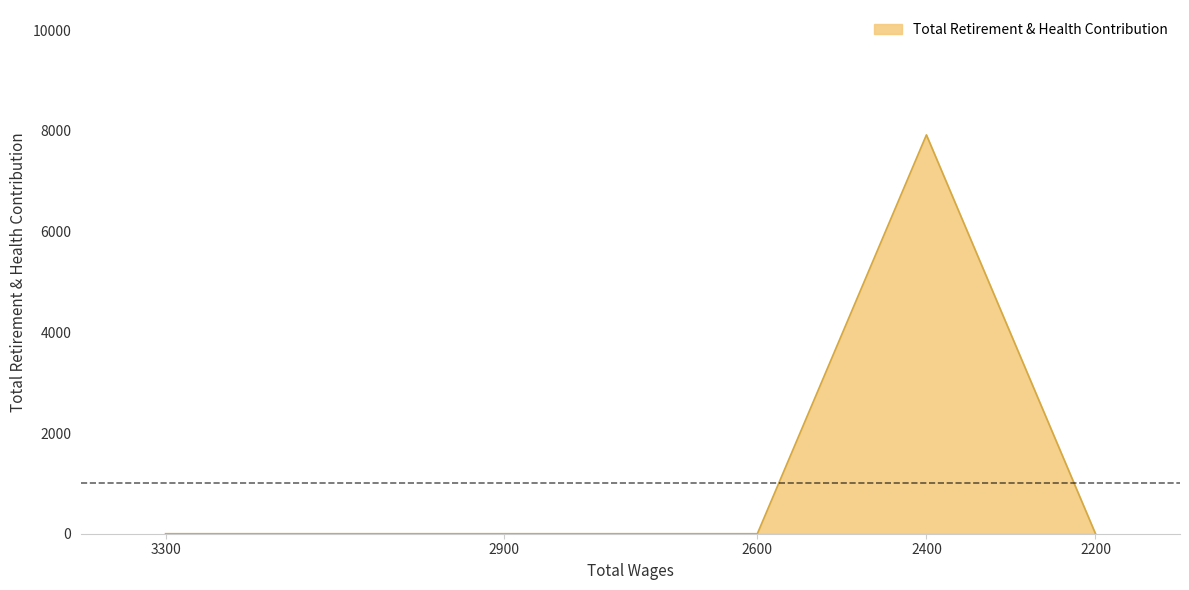

Reading left to right, list all the values displayed in this chart.

3300=0	2900=0	2600=0	2400=7920	2200=0